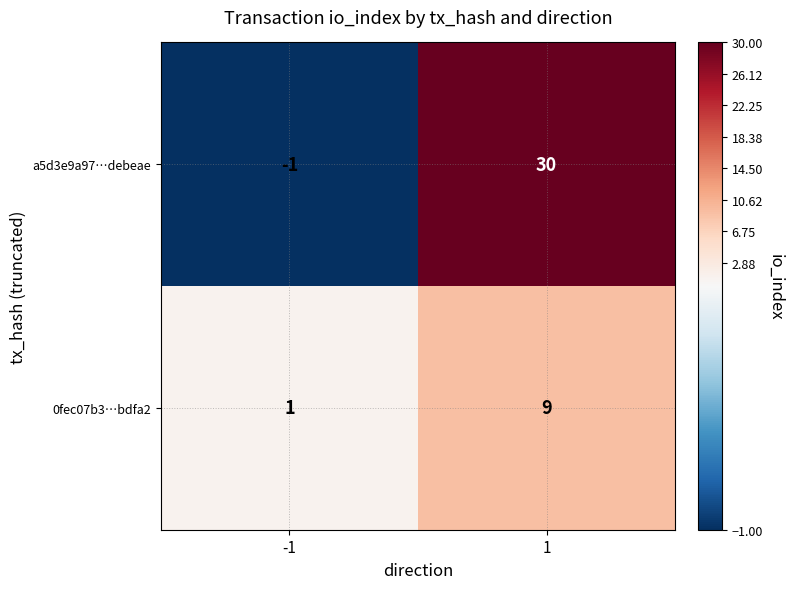

Reading left to right, list all the values displayed in this chart.

a5d3e9a97…debeae: -1=-1	1=30
0fec07b3…bdfa2: -1=1	1=9